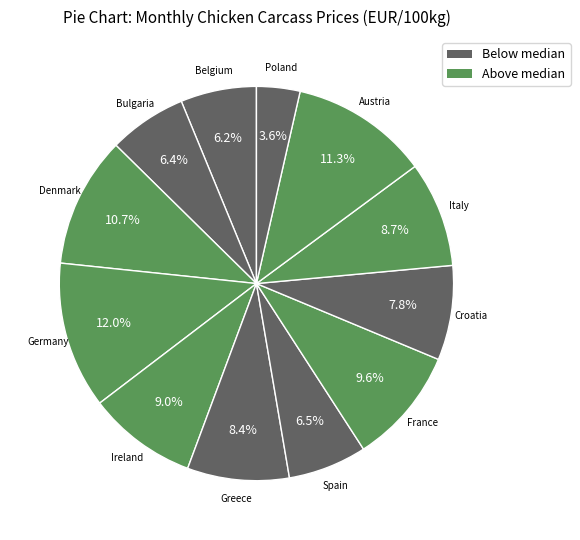

Is there any slice that represents more than half of the pie?

No